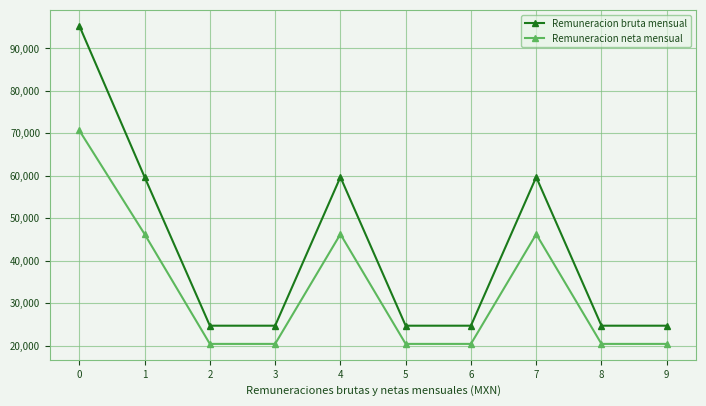

What is the maximum value for Remuneracion bruta mensual?

95327.0